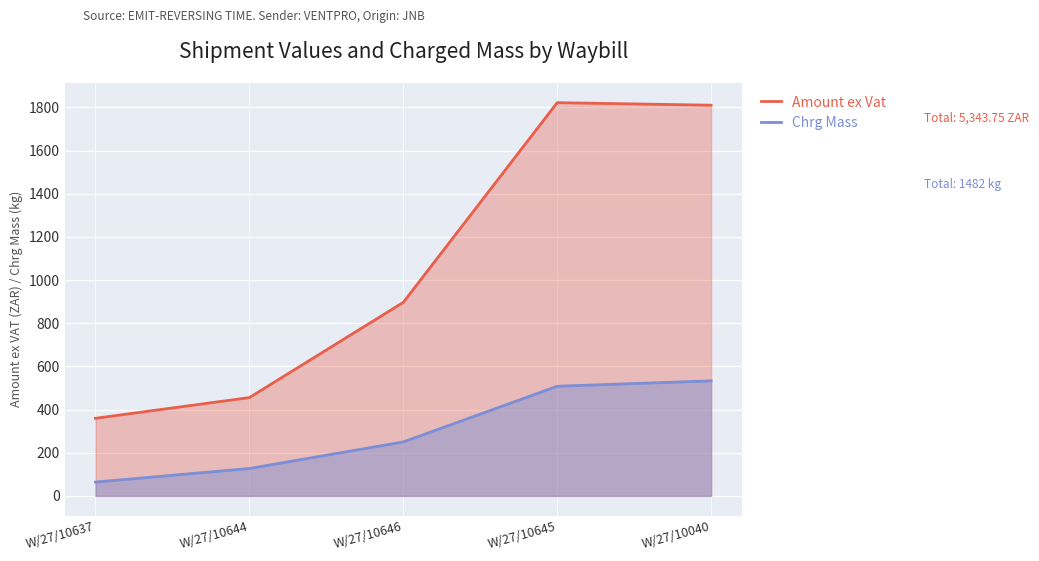

What is the smallest value displayed?

64.0